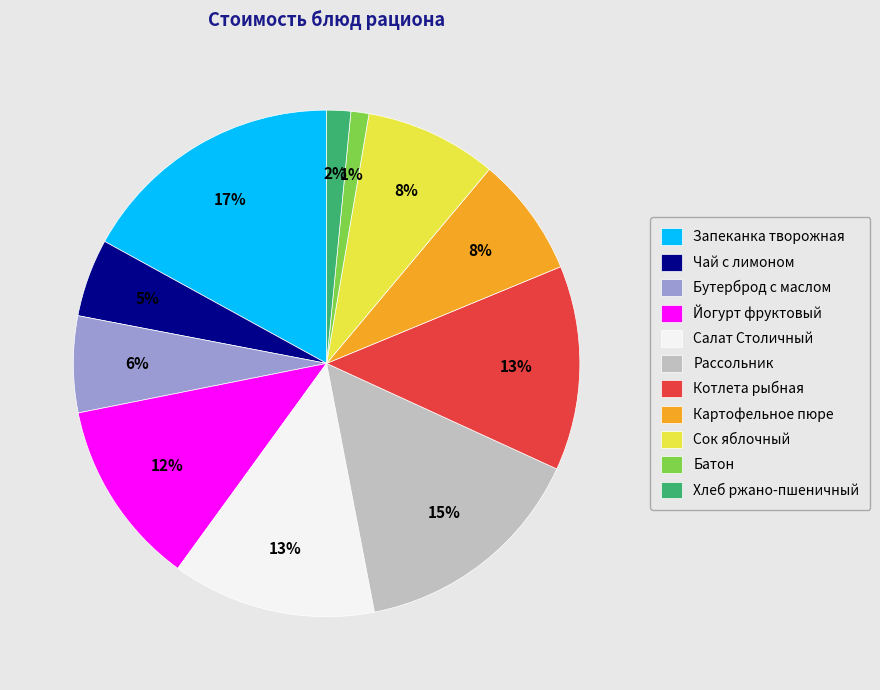

Is there a majority slice in this chart?

No